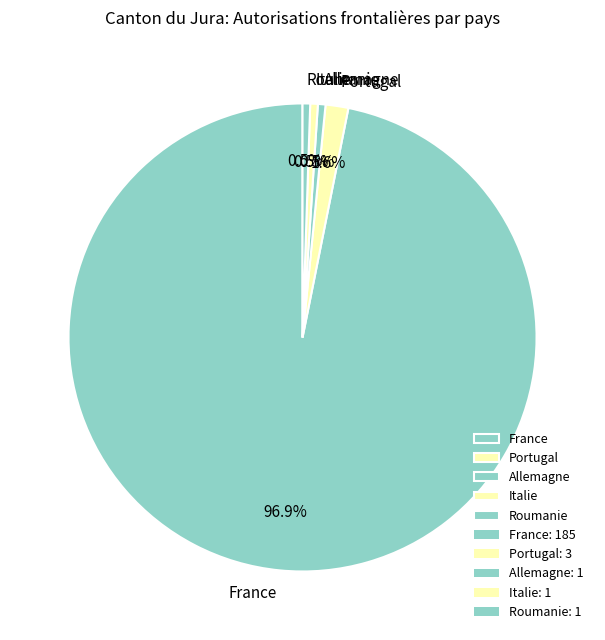

What is the ratio of the value at Italie to the value at Roumanie?

1.0